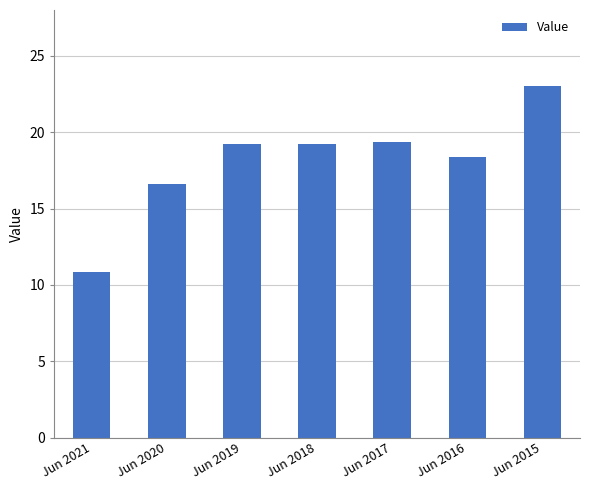

Read the value at Jun 2017.

19.4